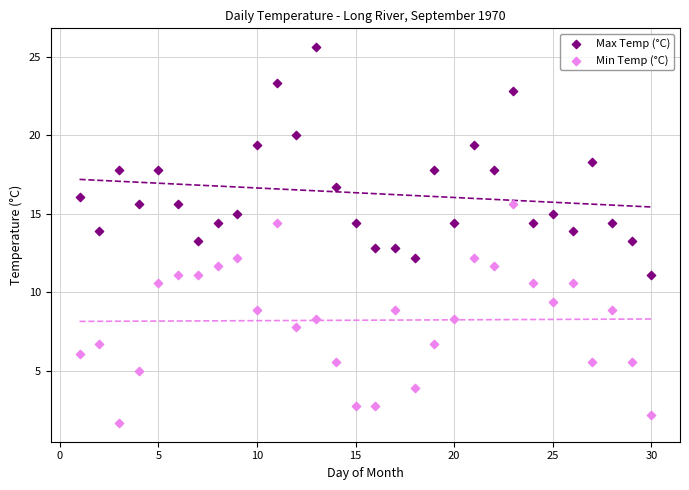

Which series contains the highest Y value?

Max Temp (°C)